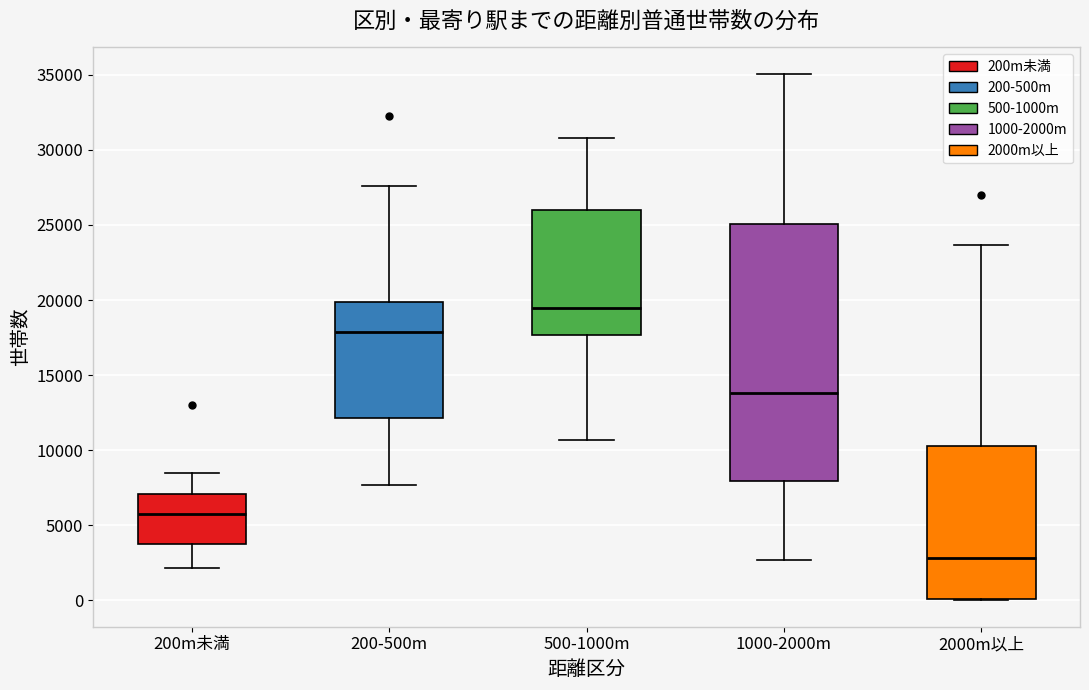

Where does the lower whisker of the box for 500-1000m end on the y-axis? The values are not printed on the chart, so give them approximately, as read against the axis.

10500